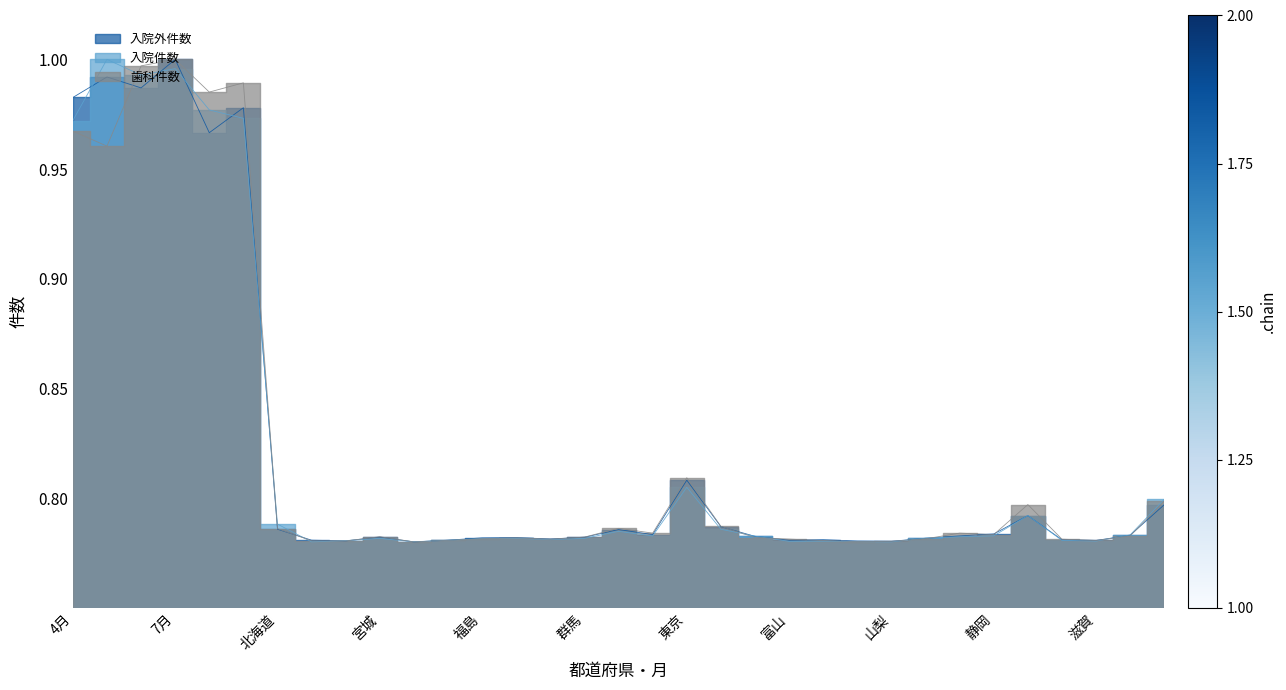

Which series has the largest total across all categories?

歯科件数